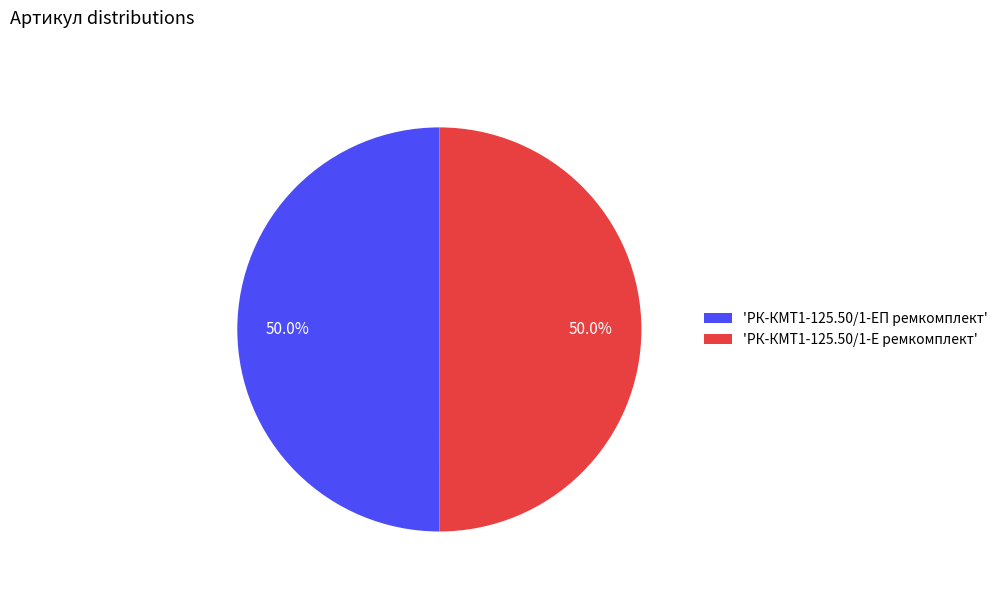

Count the number of slices in the pie.

2